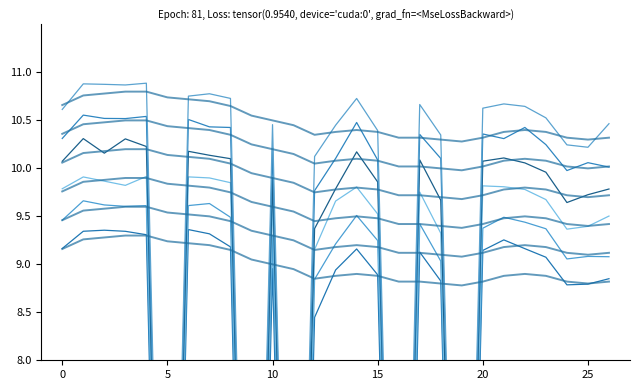

The value of Day 26-30 (Nov) at 15 is 0.0. True or false?

False